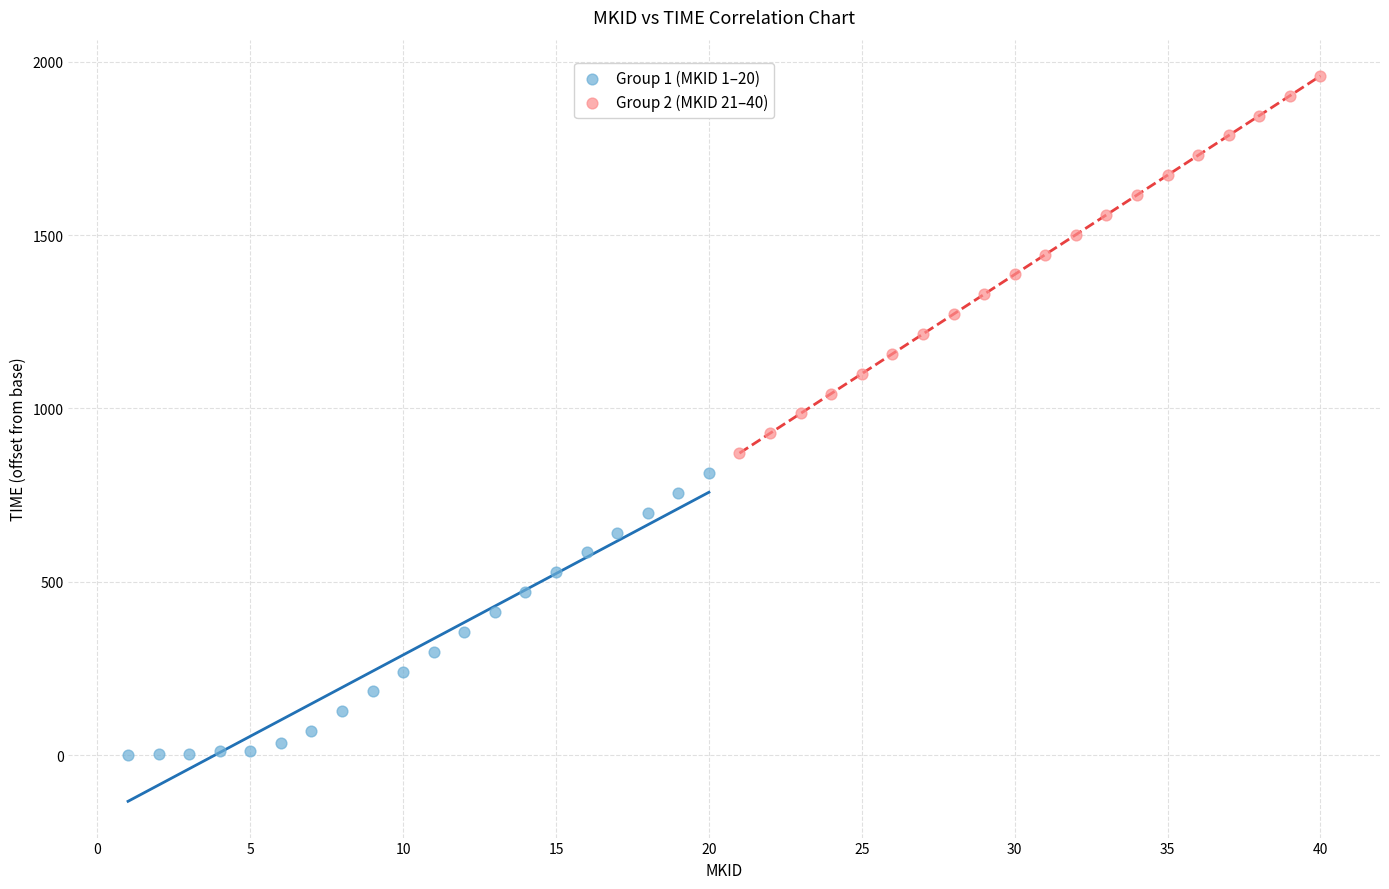

Which series contains the highest Y value?

Group 2 (MKID 21–40)